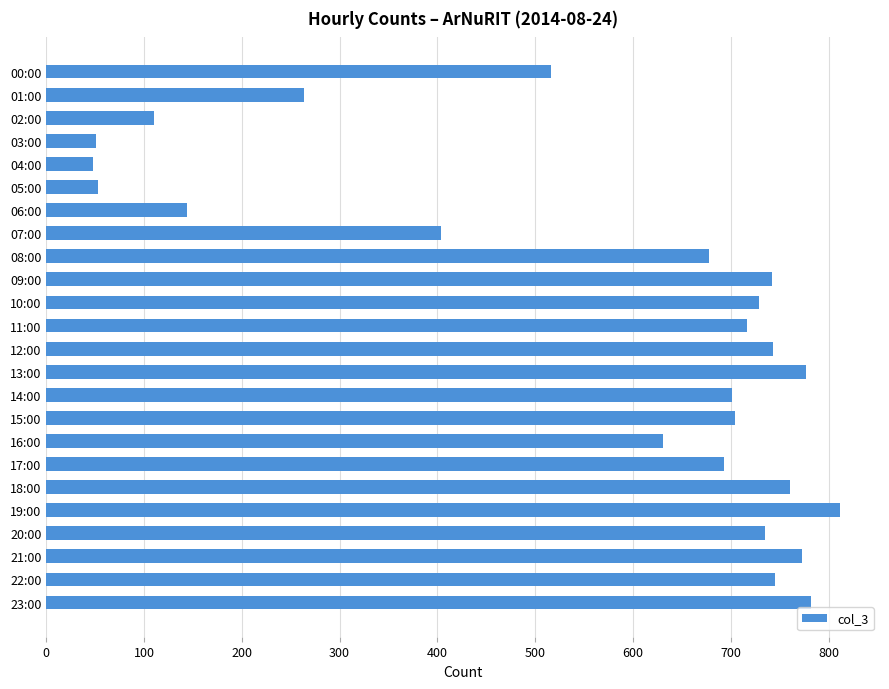

Are the bars grouped side by side (vs. stacked)?

No